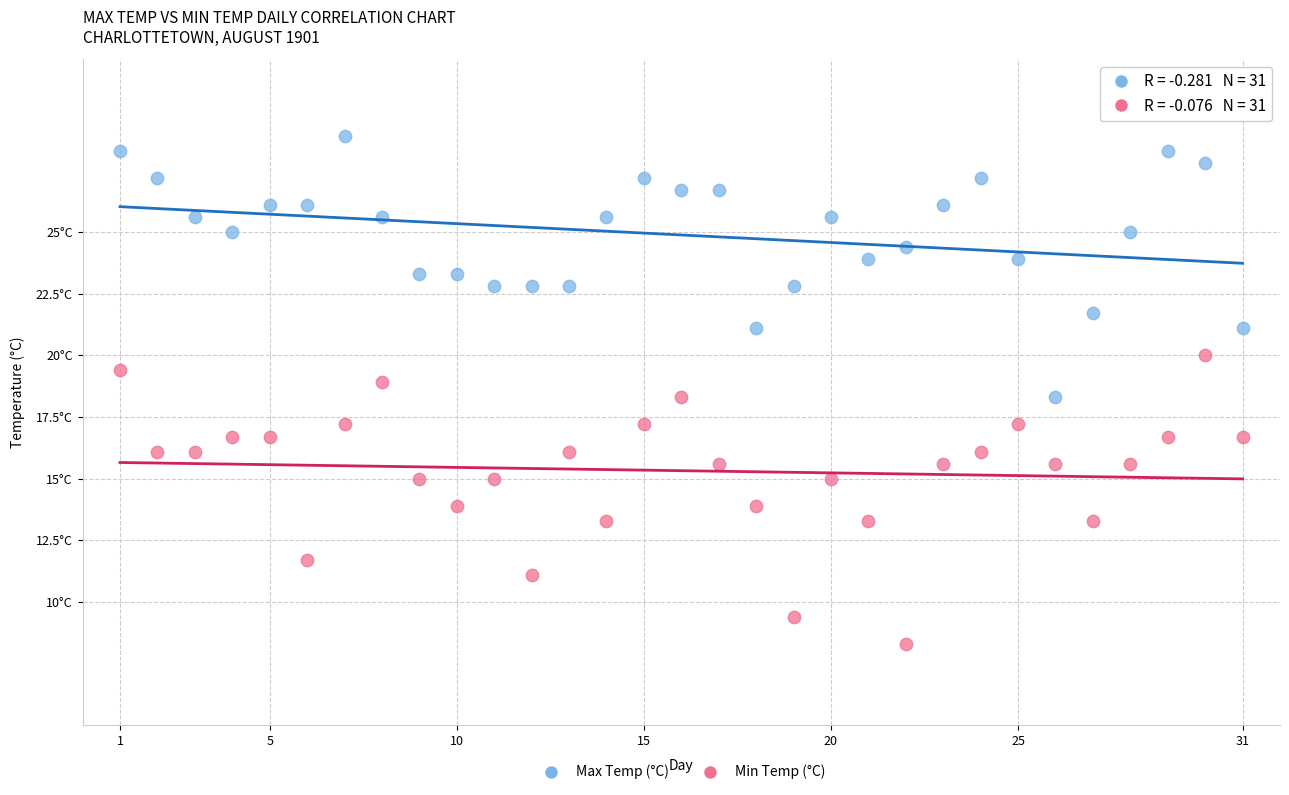

What are all the series names shown in the legend?

Max Temp (°C), Min Temp (°C)